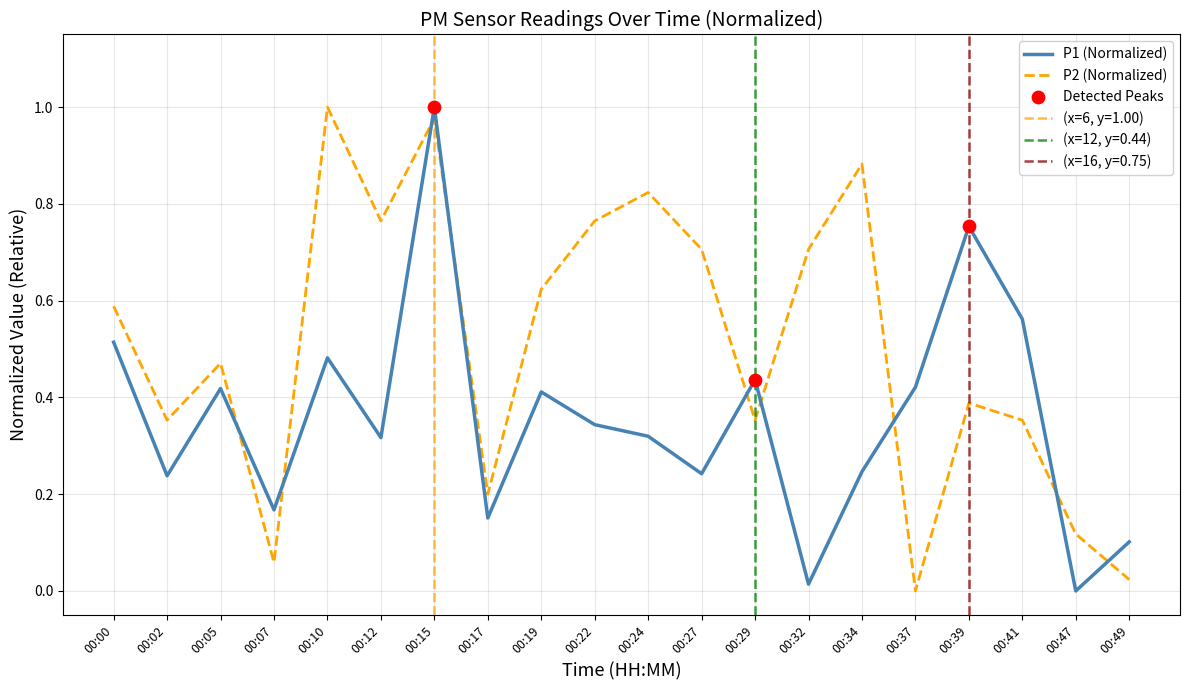

What is the total value across all series at 00:27?

0.9